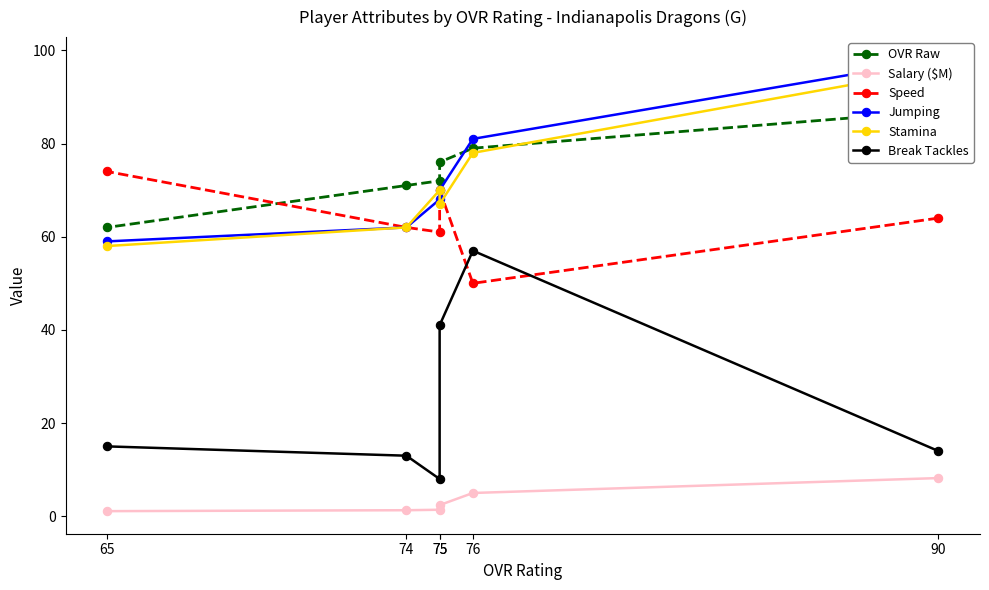

How many interior local peaks does the Stamina series have?

1